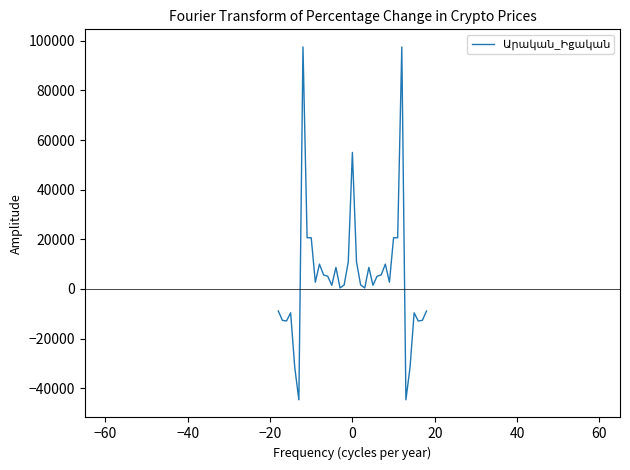

What is the difference between the maximum and minimum values?

142161.1